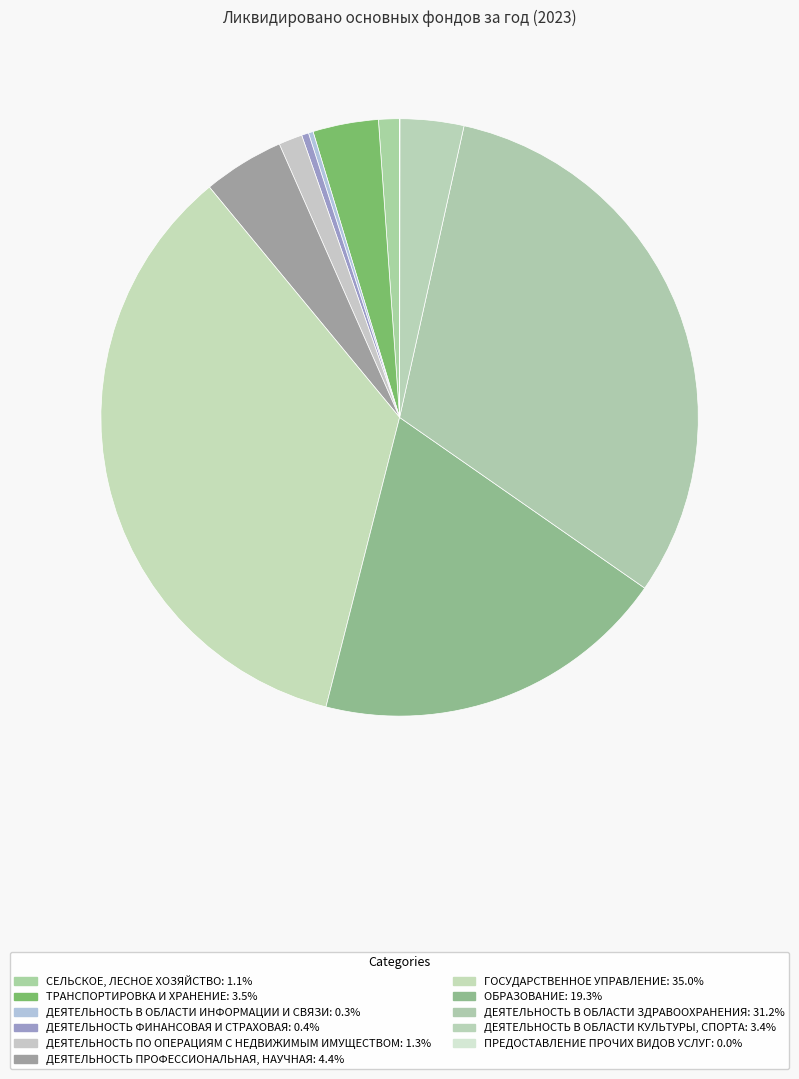

Is there any slice that represents more than half of the pie?

No